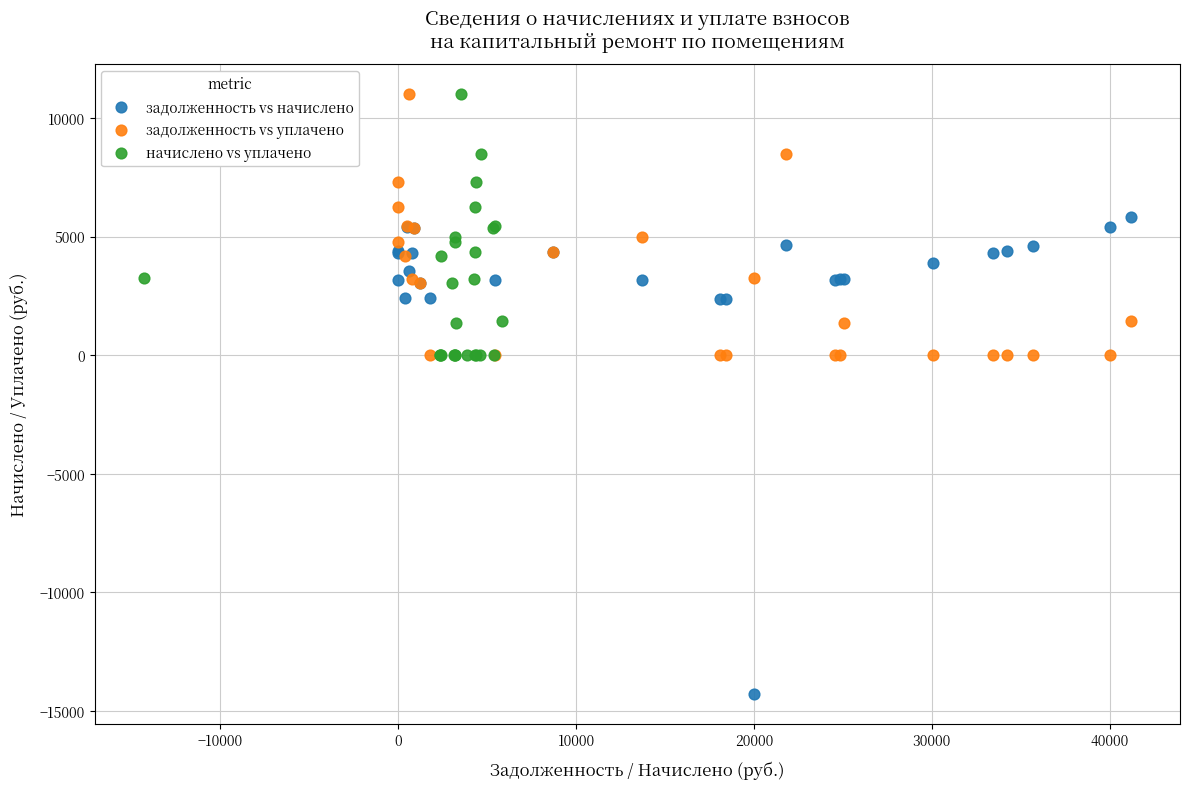

What are all the series names shown in the legend?

задолженность vs начислено, задолженность vs уплачено, начислено vs уплачено